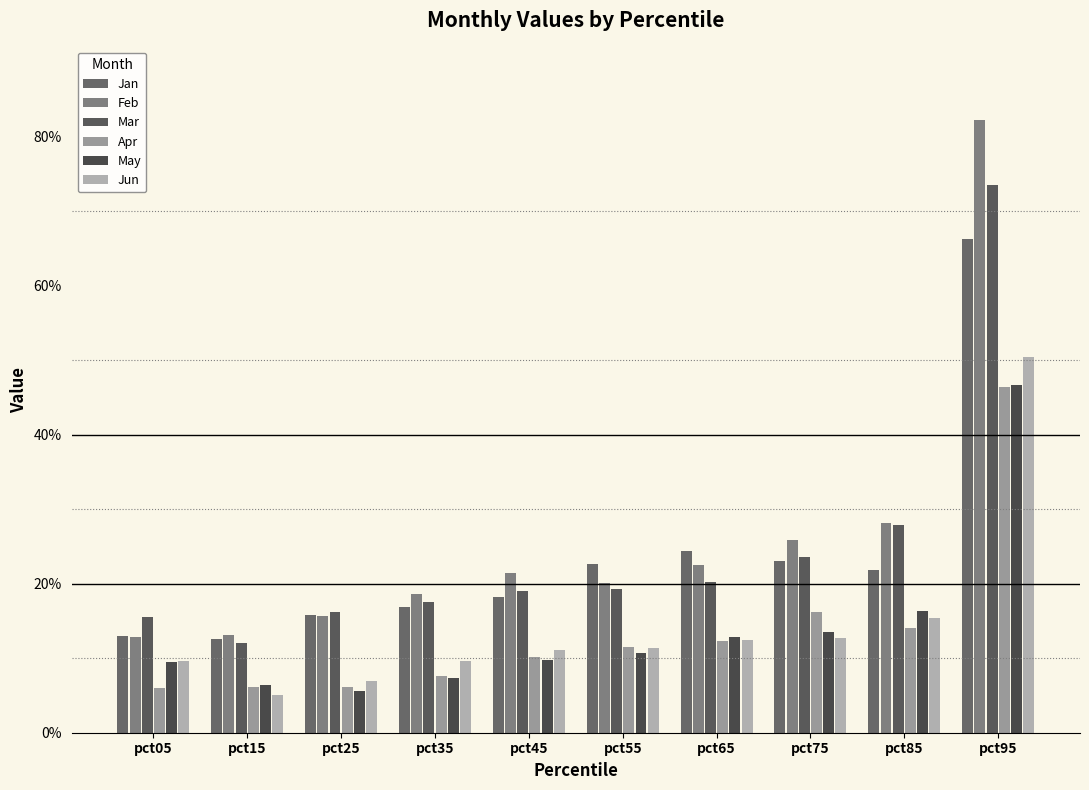

What is the value of the Jun bar at the 6th from the left?

0.1